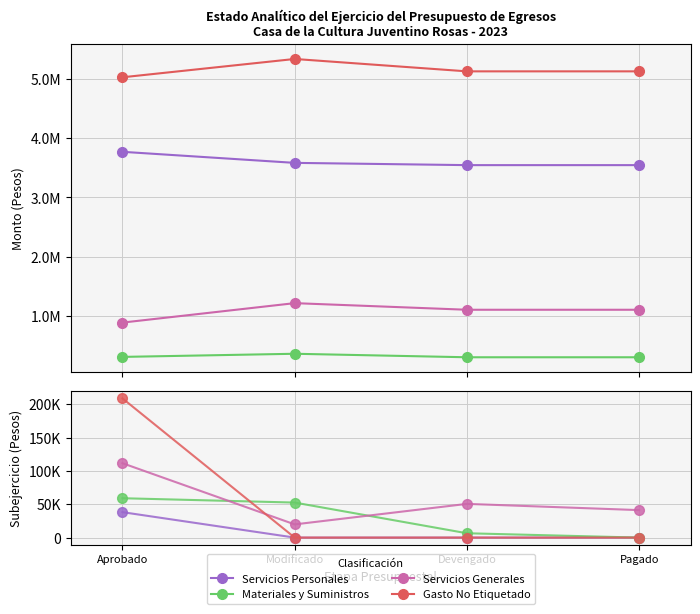

What is the difference between the highest and lowest values at Pagado?

41209.2